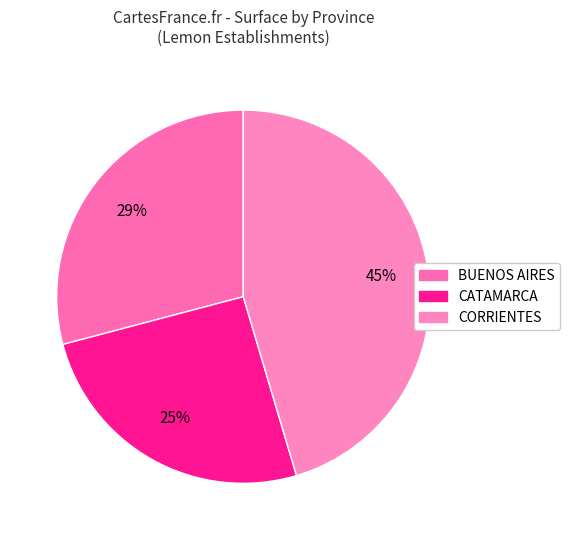

How many segments does this pie chart have?

3